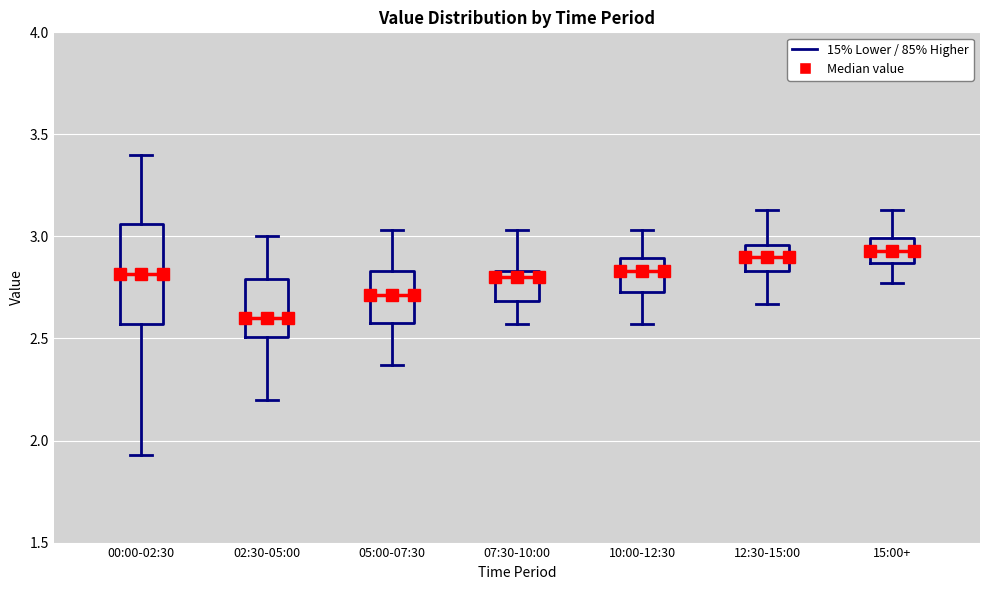

Where does the upper whisker of the box for 02:30-05:00 end on the y-axis? The values are not printed on the chart, so give them approximately, as read against the axis.

3.00